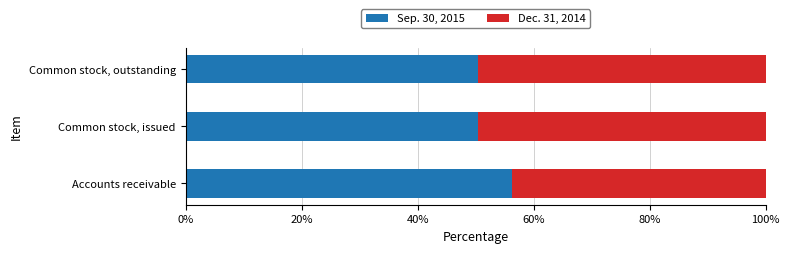

What is the total value across all series at Common stock, issued?

100.0